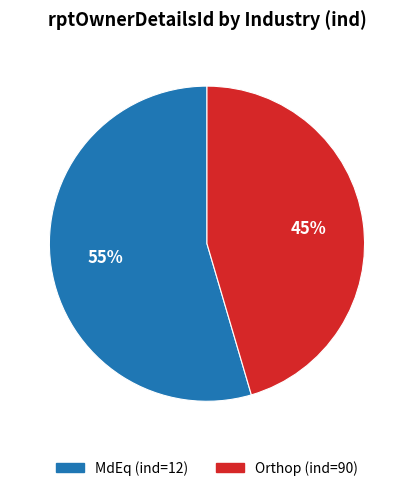

Does any single category account for the majority?

Yes